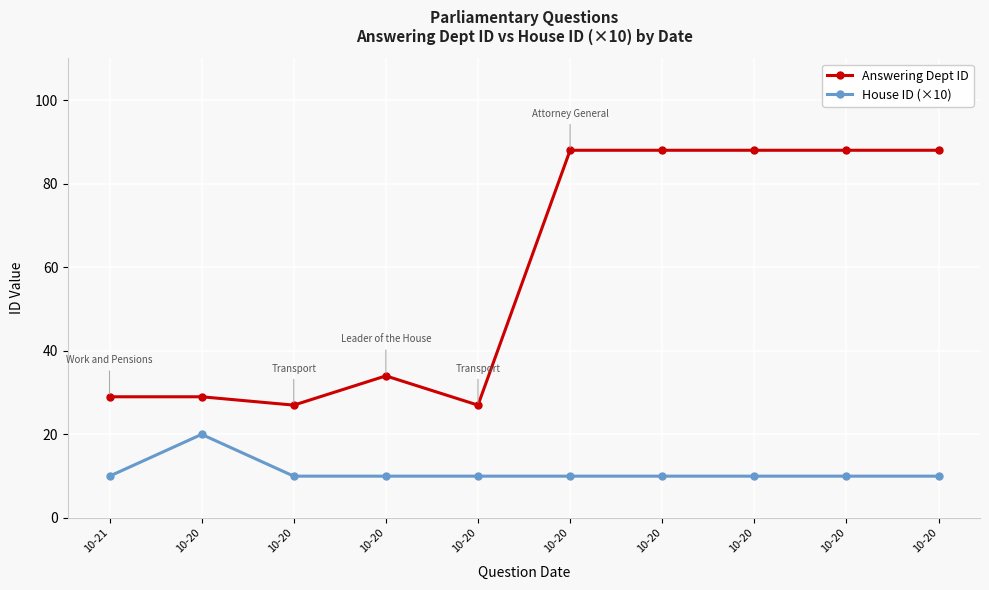

Rank the series at 10-20 from highest to lowest value.

Answering Dept ID, House ID (×10)